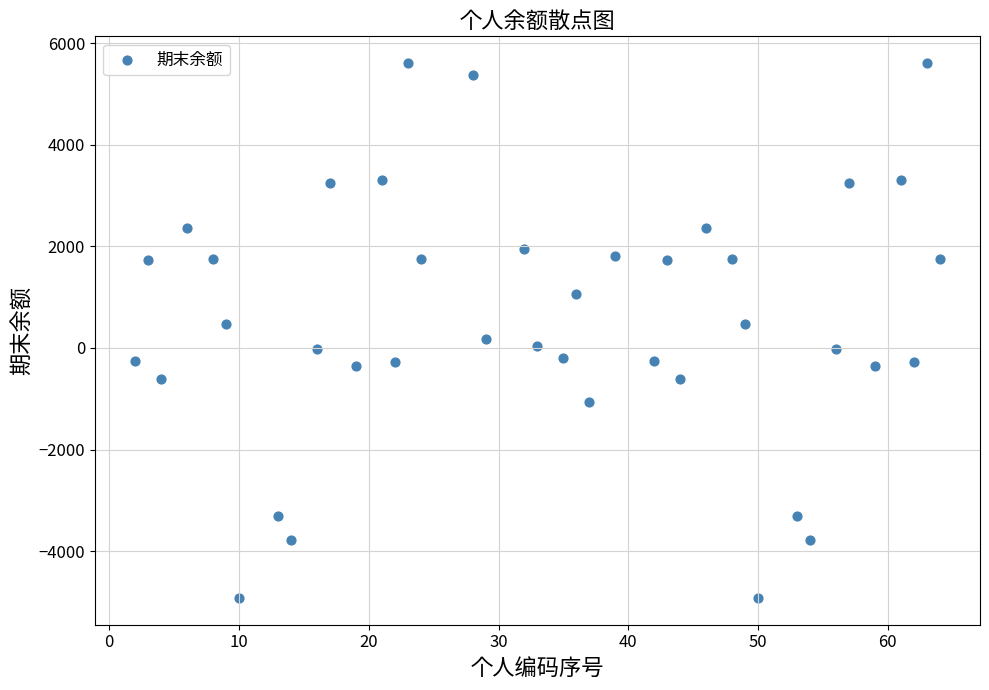

What is the range of X values (max minus min)?

62.0